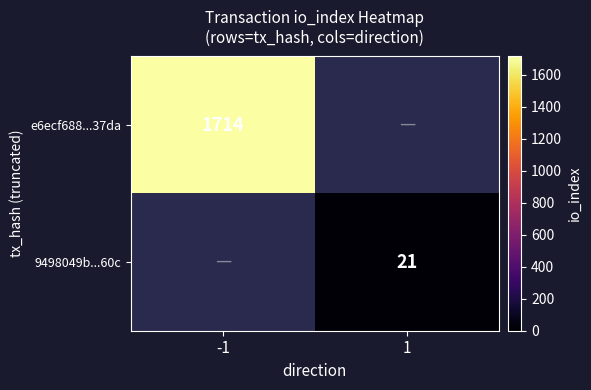

The value of e6ecf688...37da at -1 is 1714. True or false?

True